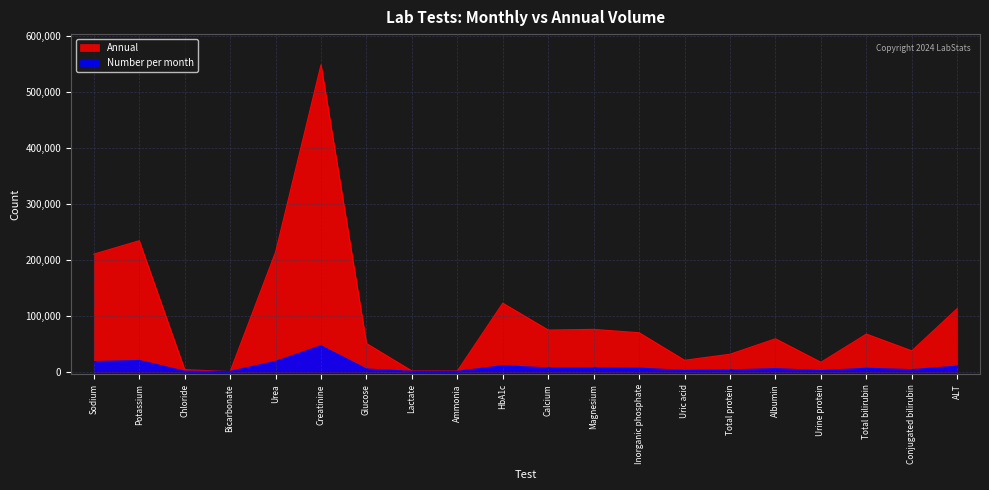

At which category does Annual reach its first local peak?

Potassium